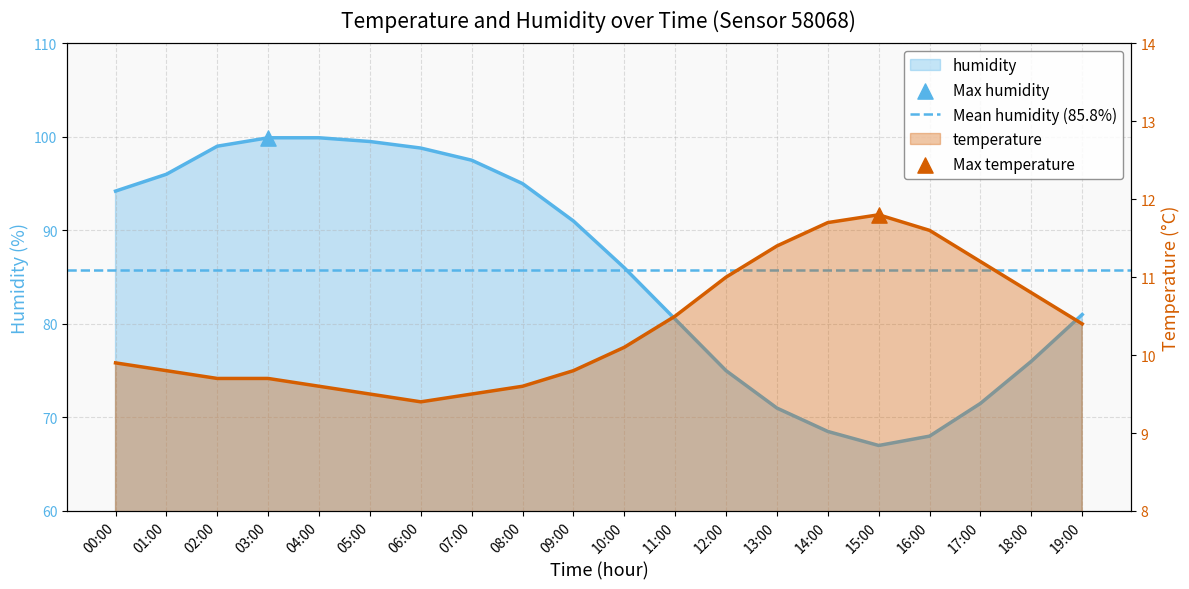

What is the total value across all series at 11:00?

91.0